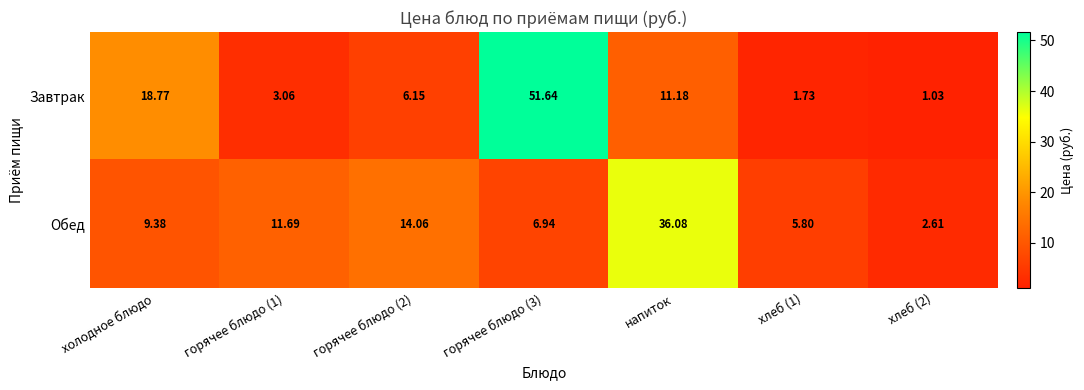

How many data points does each series have?

7